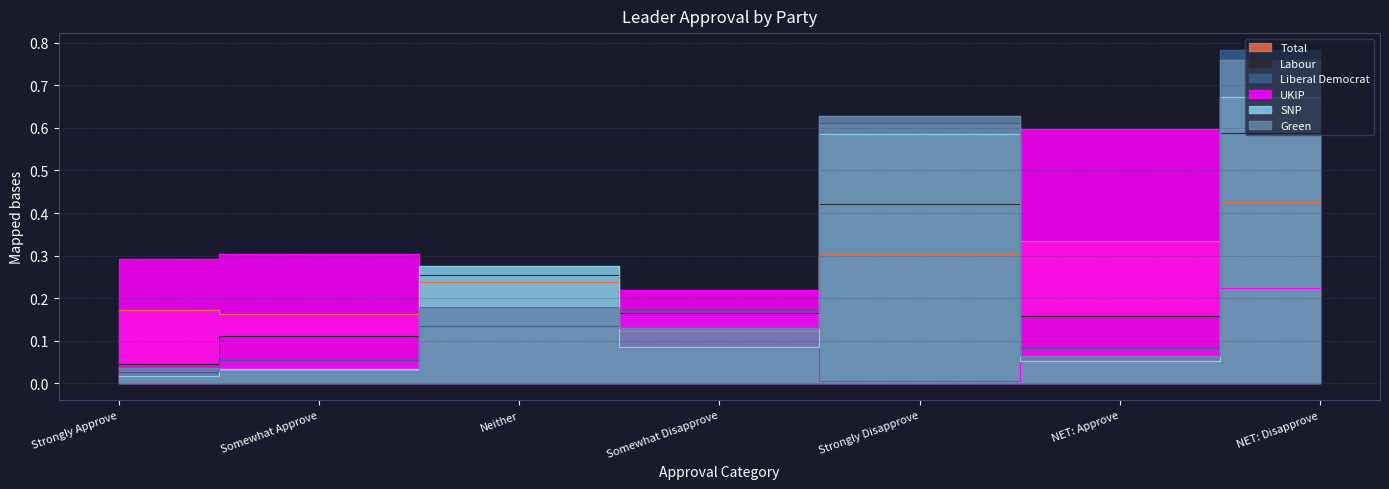

Between Strongly Approve and NET: Approve, which series saw the biggest shift?

UKIP